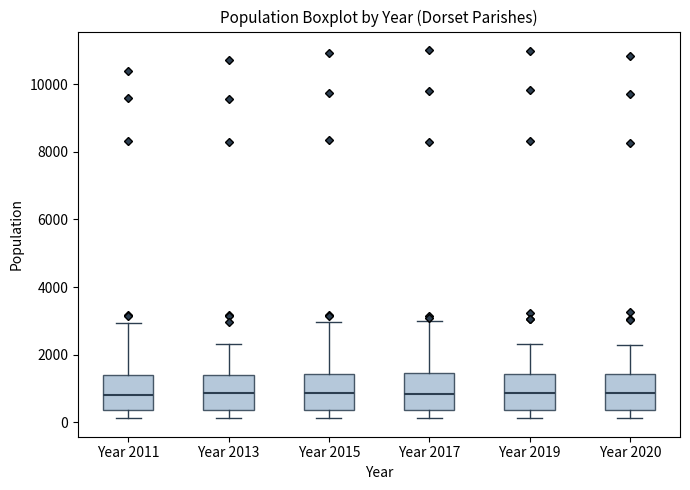

Reading left to right, transcribe this box plot: for each box, give where its median line is, the range the box spans, and where its two whiskers end, as read against the y-axis. The values are not printed on the chart, so give them approximately, as read against the axis.

Year 2011: median 800, box 400 to 1400, whiskers 200 to 3000
Year 2013: median 800, box 400 to 1400, whiskers 200 to 2400
Year 2015: median 800, box 400 to 1400, whiskers 200 to 3000
Year 2017: median 800, box 400 to 1400, whiskers 200 to 3000
Year 2019: median 800, box 400 to 1400, whiskers 200 to 2400
Year 2020: median 800, box 400 to 1400, whiskers 200 to 2200